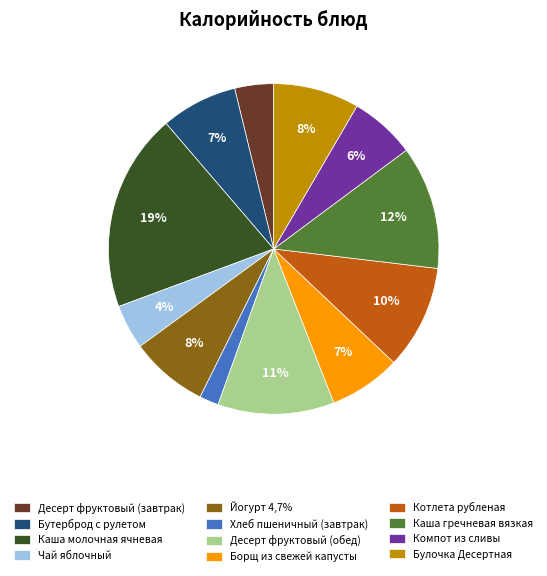

Which has a higher value, Каша молочная ячневая or Булочка Десертная?

Каша молочная ячневая